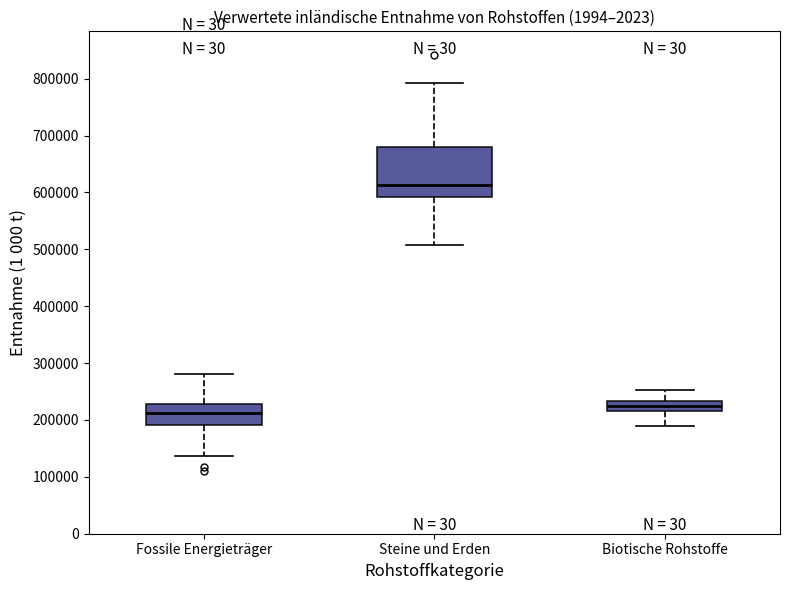

Which box's median line is the highest?

Steine und Erden